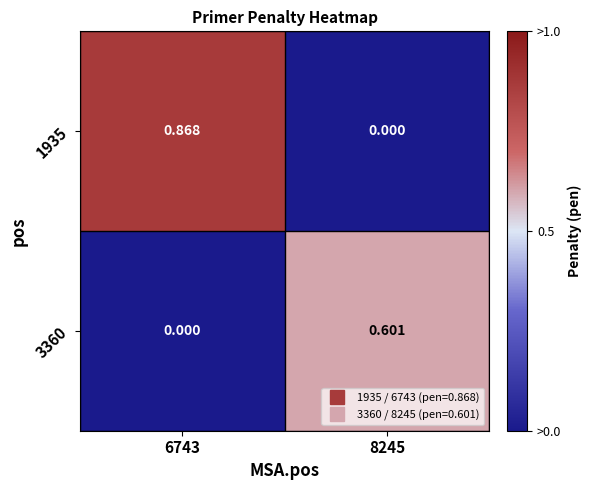

How many data points in 1935 are above 0?

1